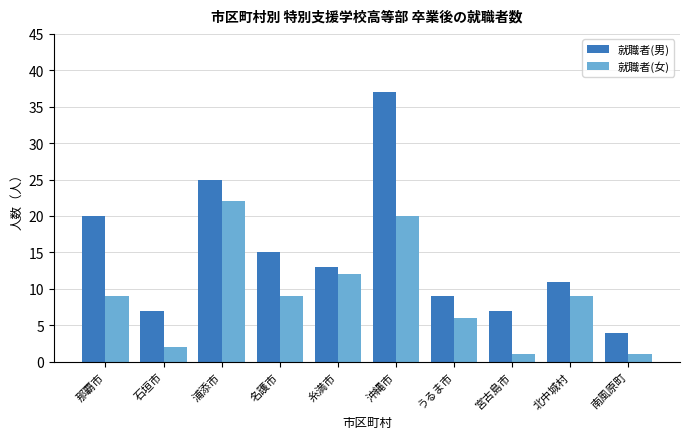

Rank the series by their maximum value, from highest to lowest.

就職者(男), 就職者(女)